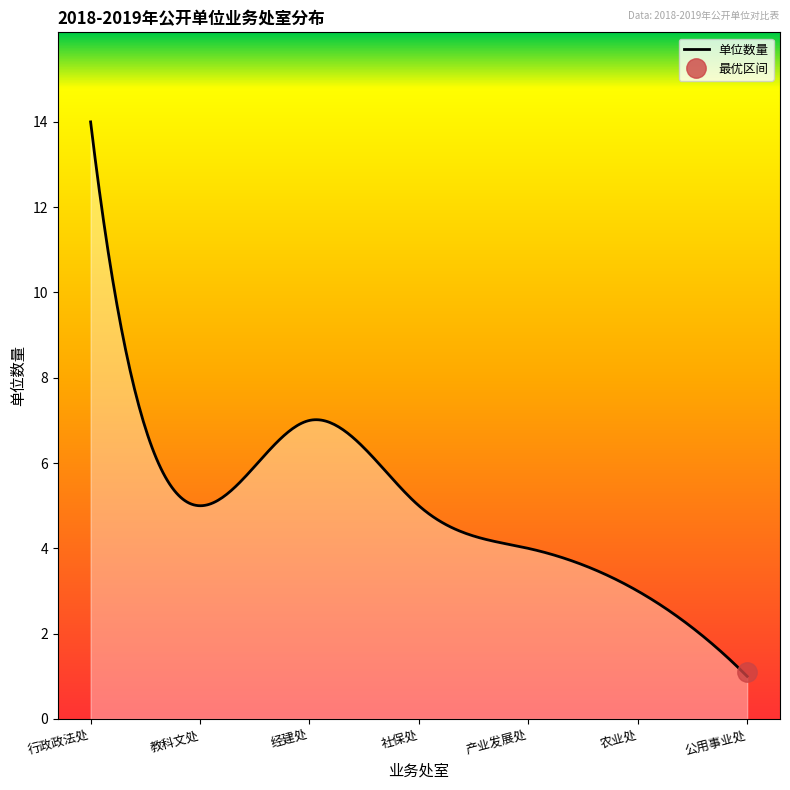

What is the difference between the maximum and second lowest values?

11